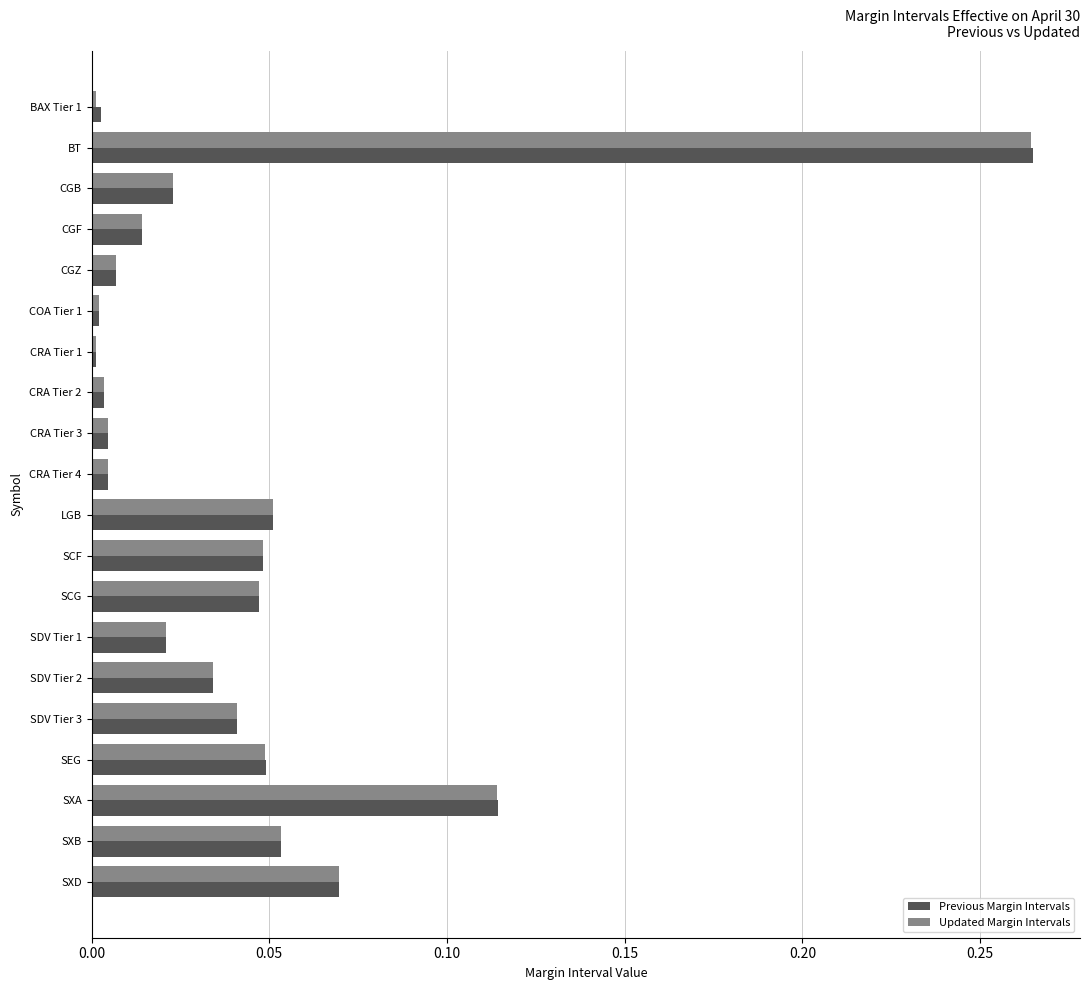

Is the value of Updated Margin Intervals at CRA Tier 2 greater than the value of Previous Margin Intervals at SXD?

No